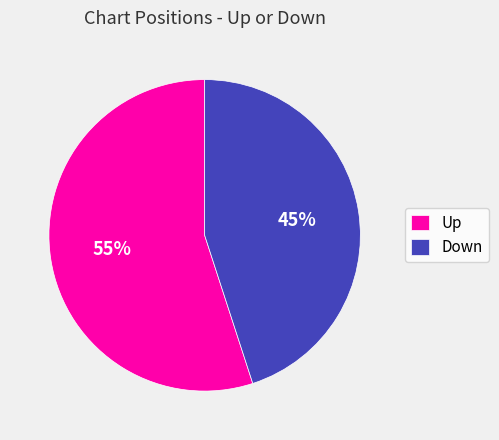

Which slice is the largest?

Up